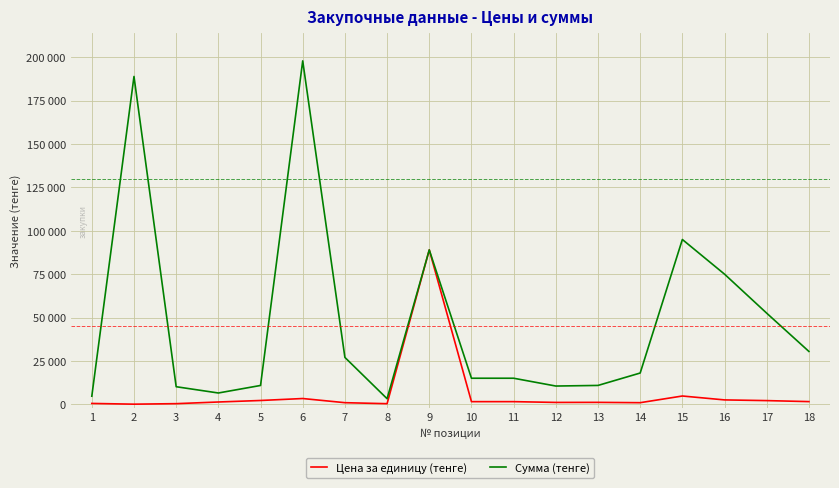

What is the average value of the Сумма (тенге) series?

47809.1